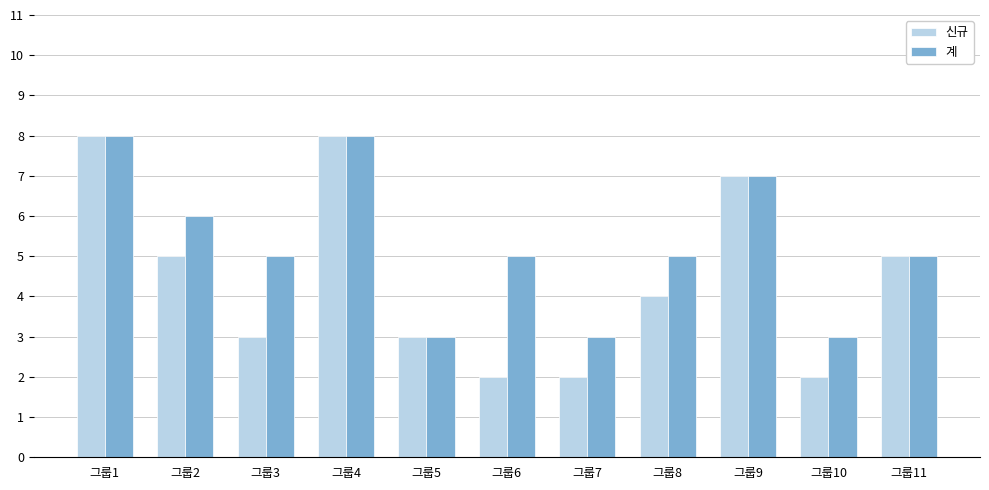

What value does the 계 series have at 그룹5?

3